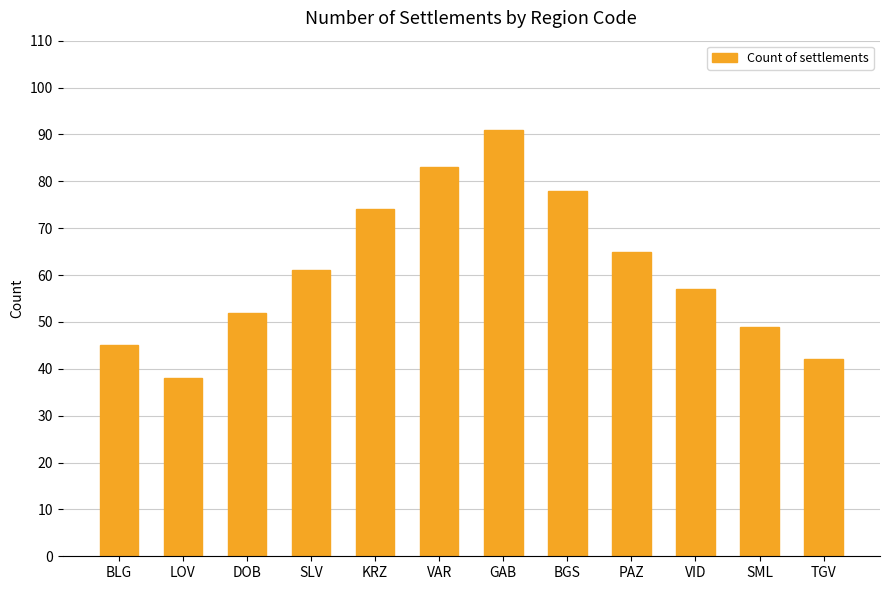

What is the ratio of the value at PAZ to the value at VAR?

0.8